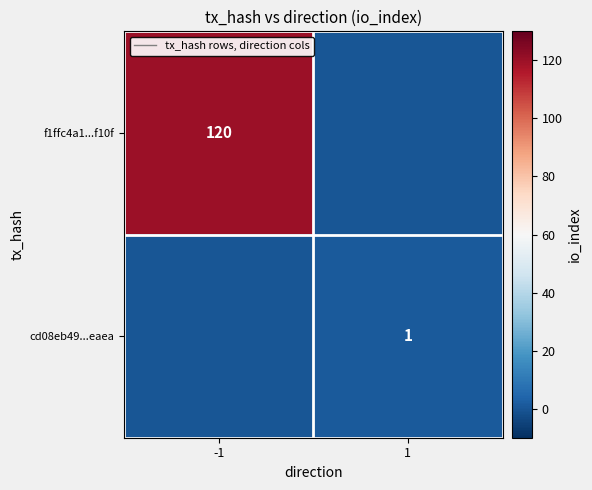

The value of f1ffc4a1...f10f at -1 is 120. True or false?

True